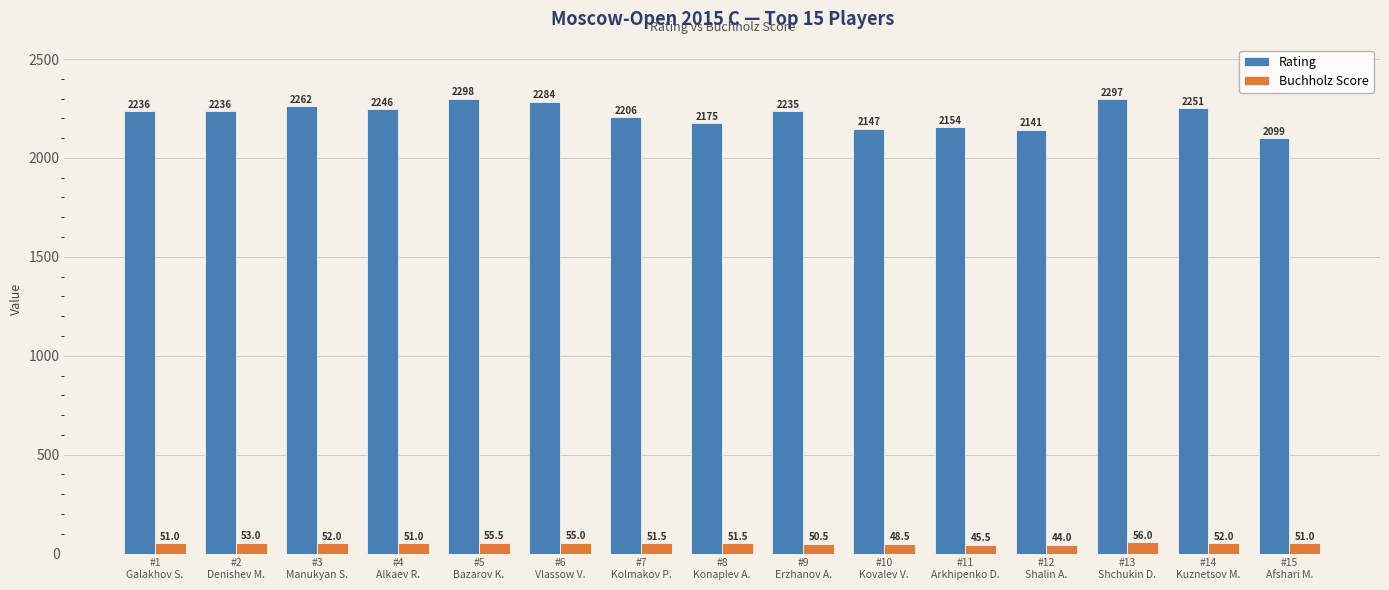

What is the difference between the highest and lowest values at #15
Afshari M.?

2048.0